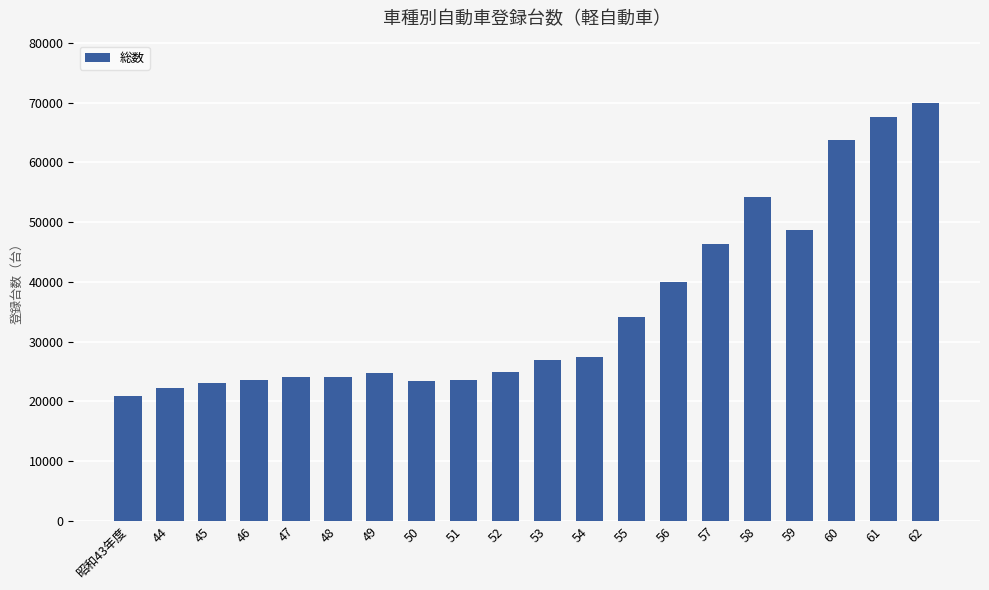

The value at 55 is 34112. True or false?

True